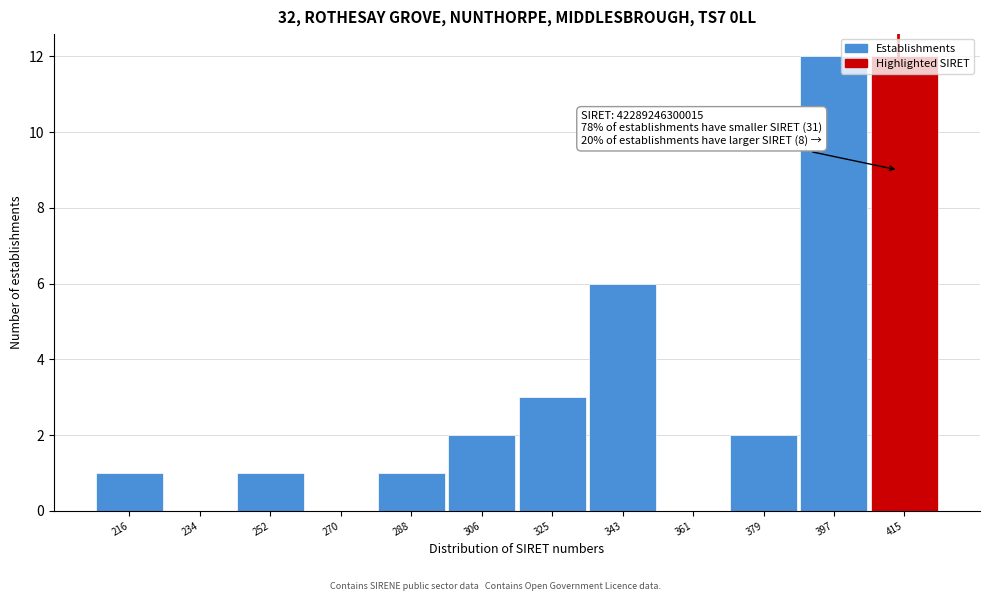

The chart shows a value of 5 at 325. True or false?

False